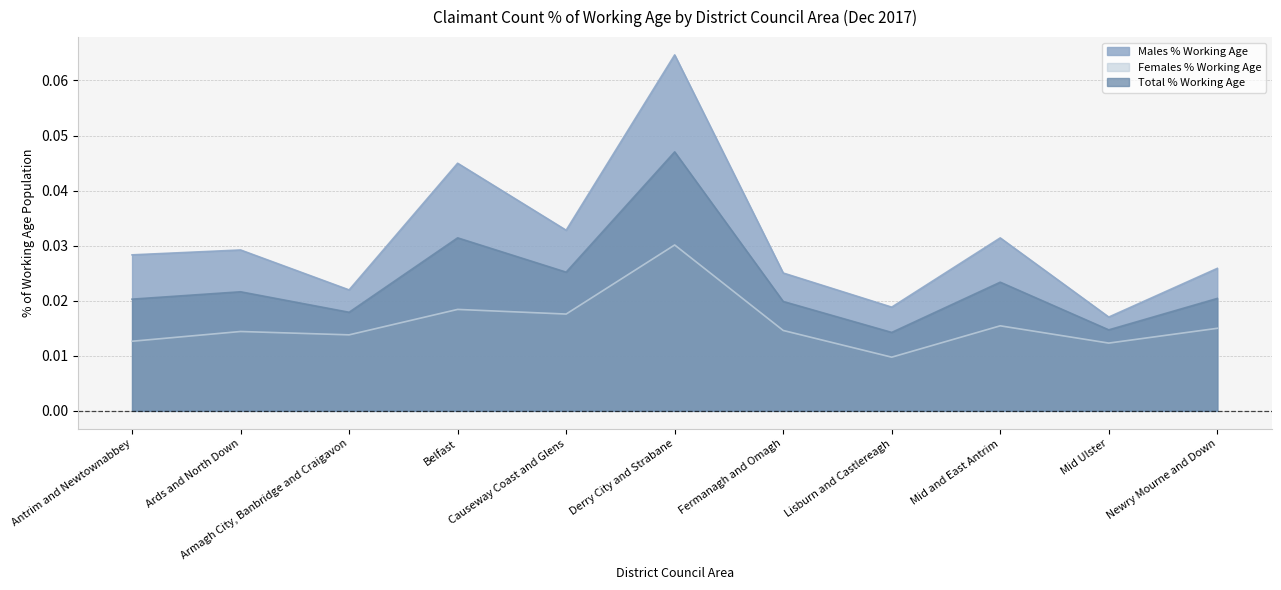

True or false: Males % Working Age has a value of 0.0 at Fermanagh and Omagh.

True